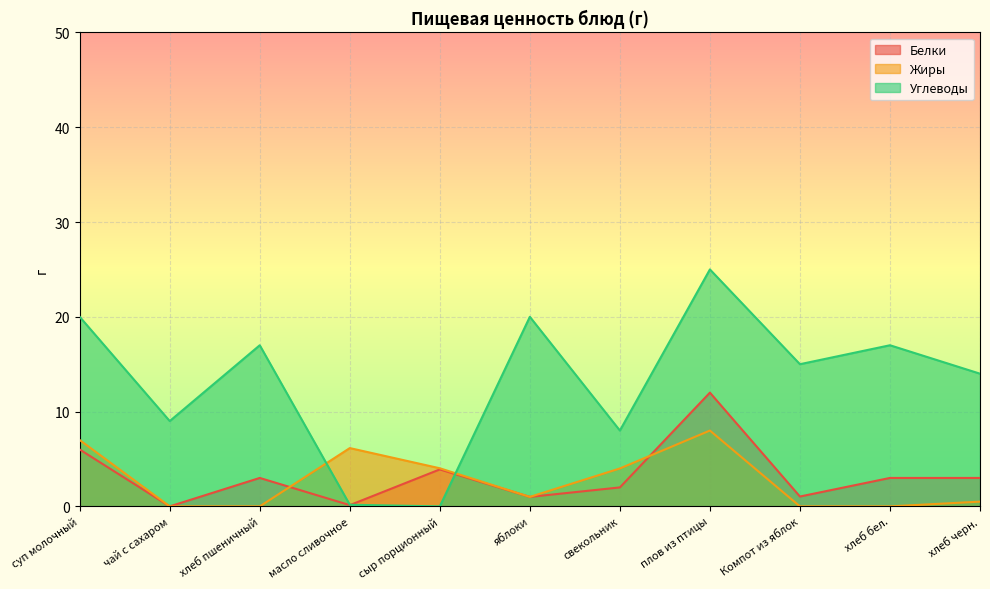

Where is the first local minimum for Жиры?

яблоки